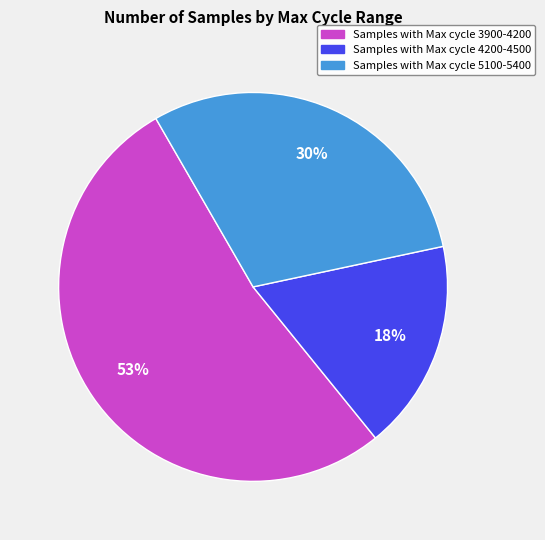

Is there a majority slice in this chart?

Yes